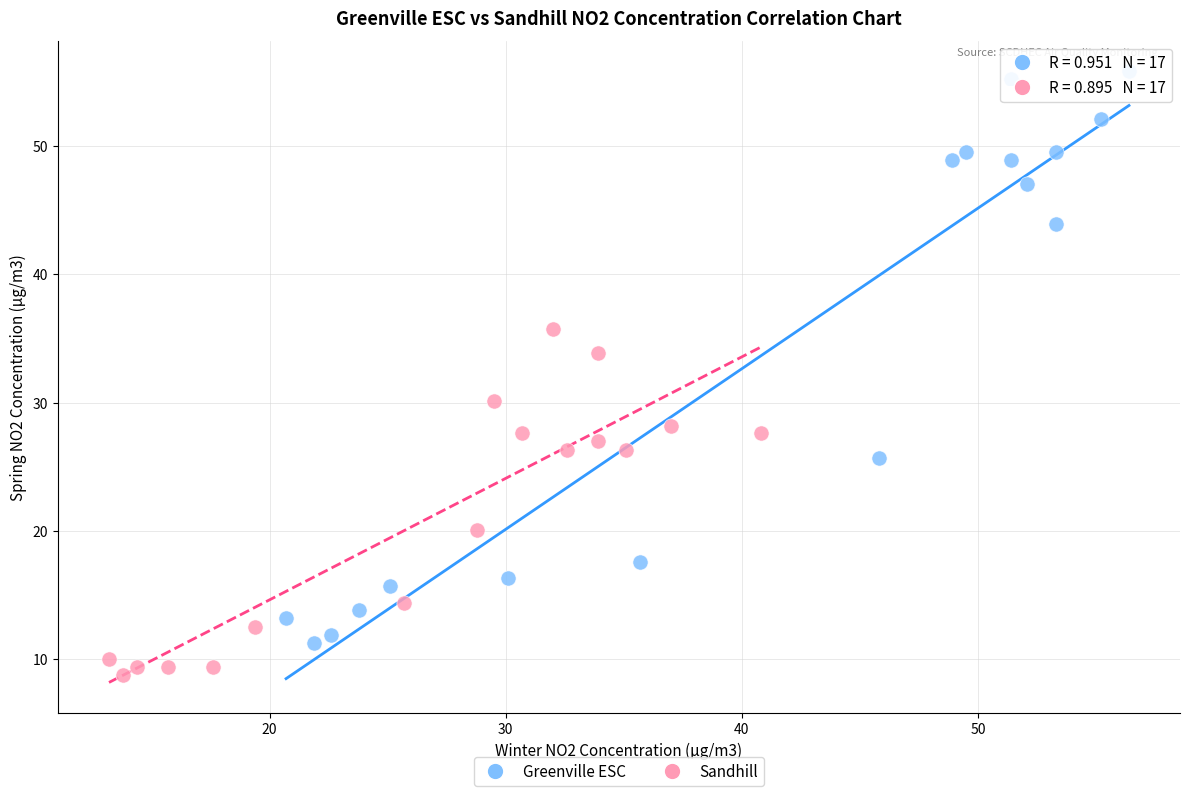

Which series reaches the maximum Y coordinate?

Greenville ESC